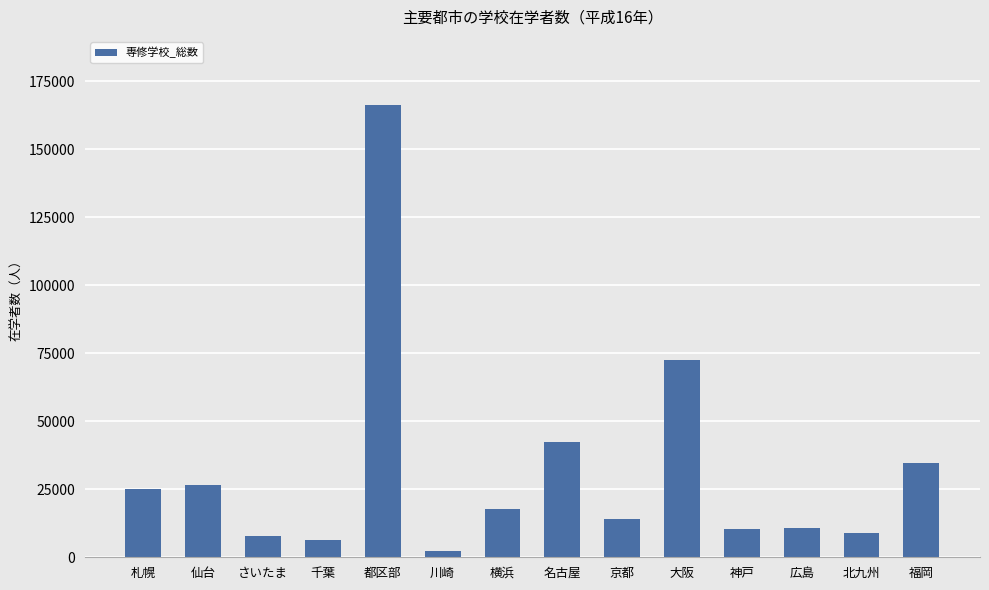

What is the label of the 3rd bar from the left?

さいたま